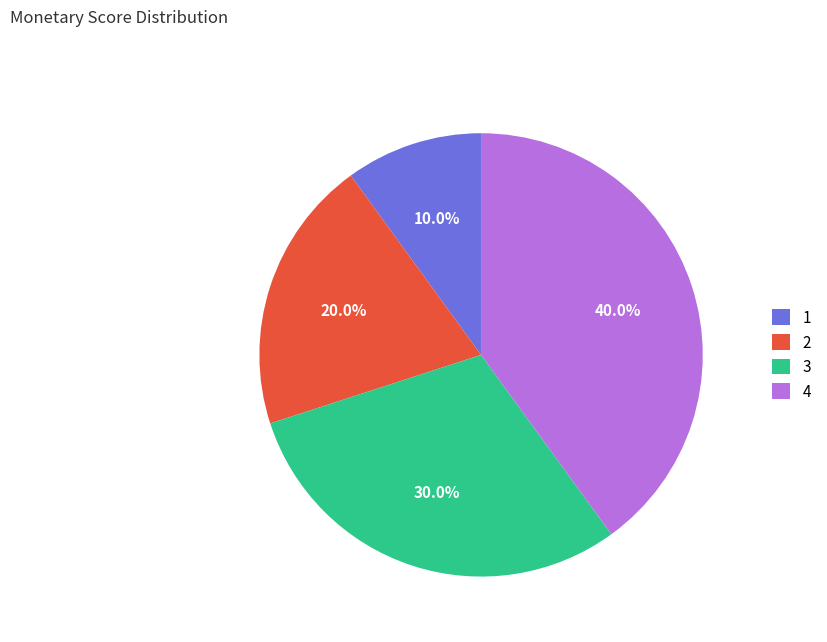

What is the largest slice in the pie chart?

4